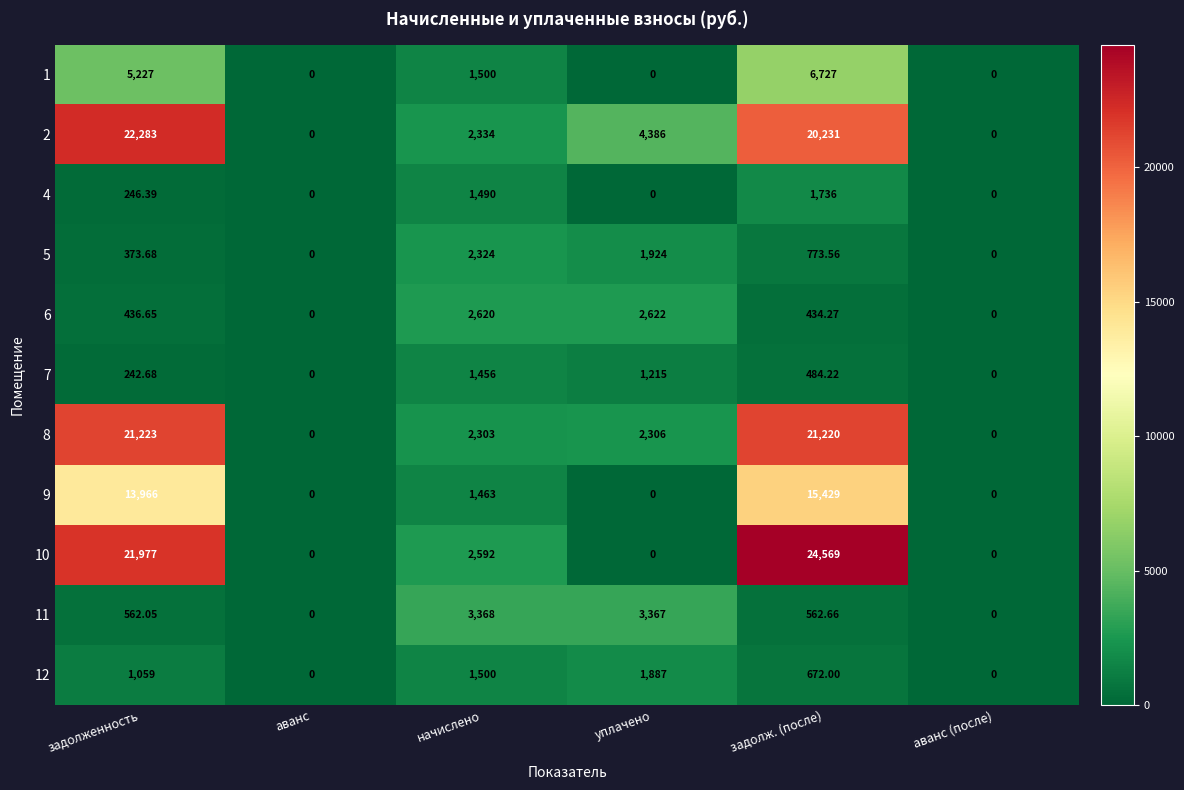

At which category is the sum across all series the highest?

задолж. (после)